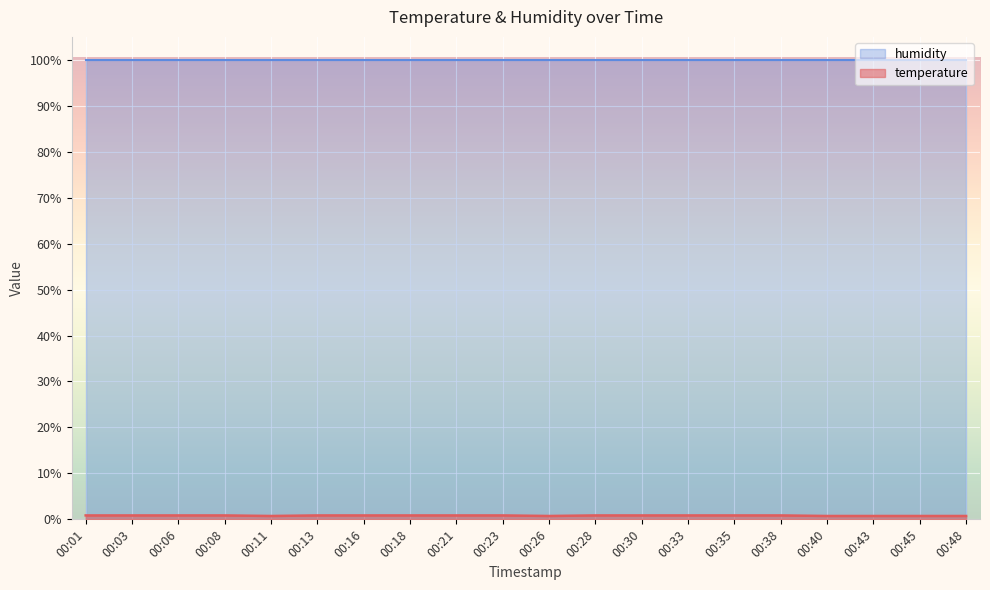

True or false: the data shows 1.2 at 00:03.

False